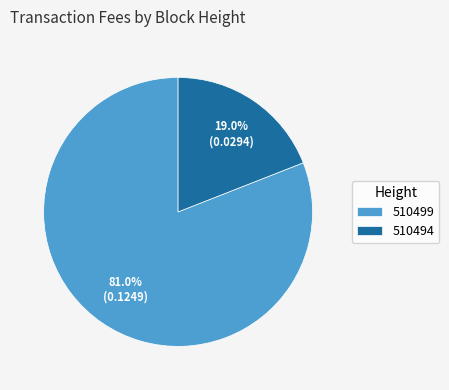

Rank the categories by value from lowest to highest.

510494, 510499